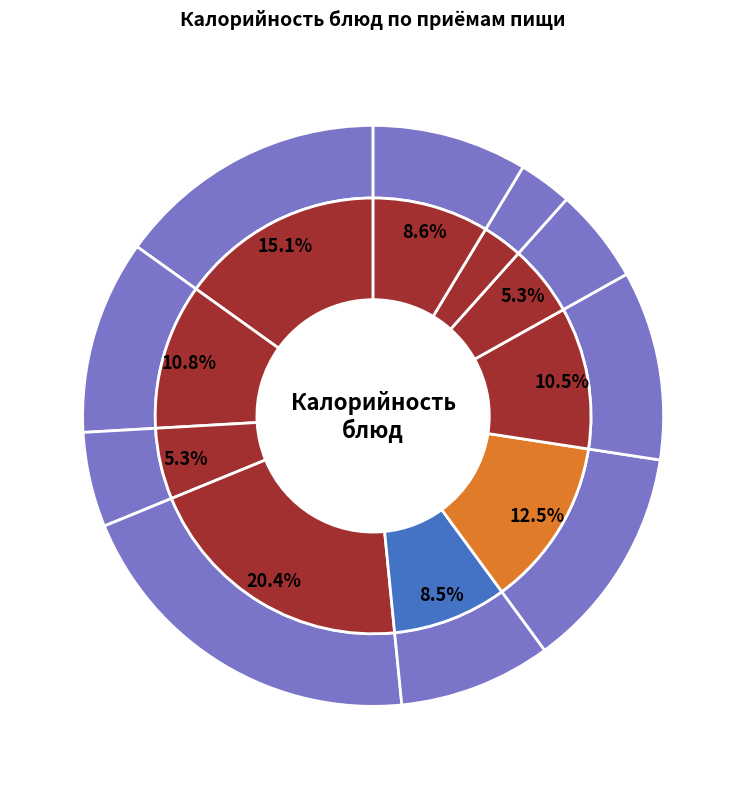

Is there a majority slice in this chart?

No